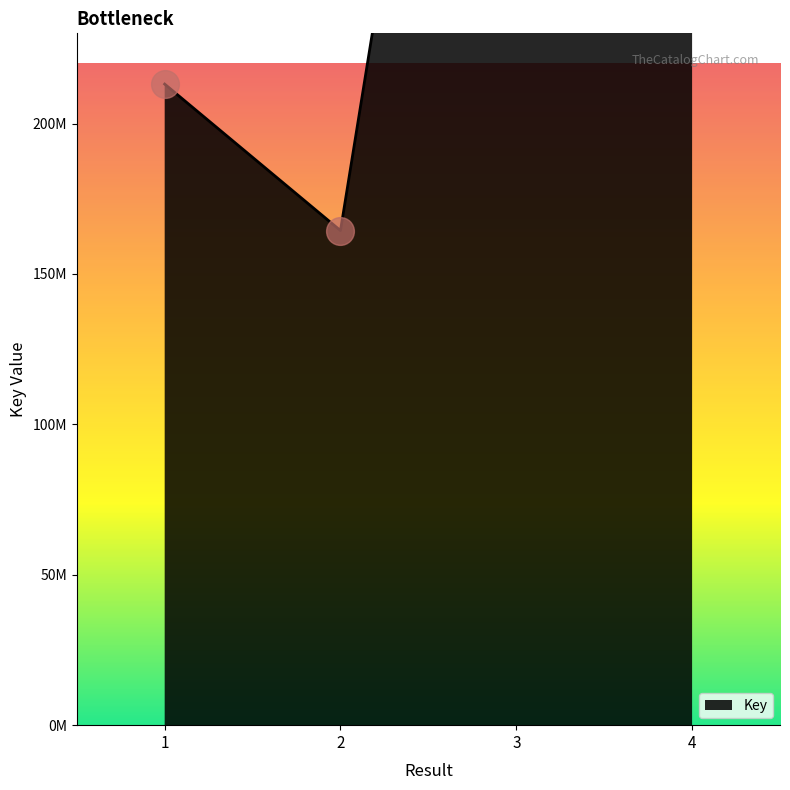

What is the change in value from 3 to 4?

-115178147